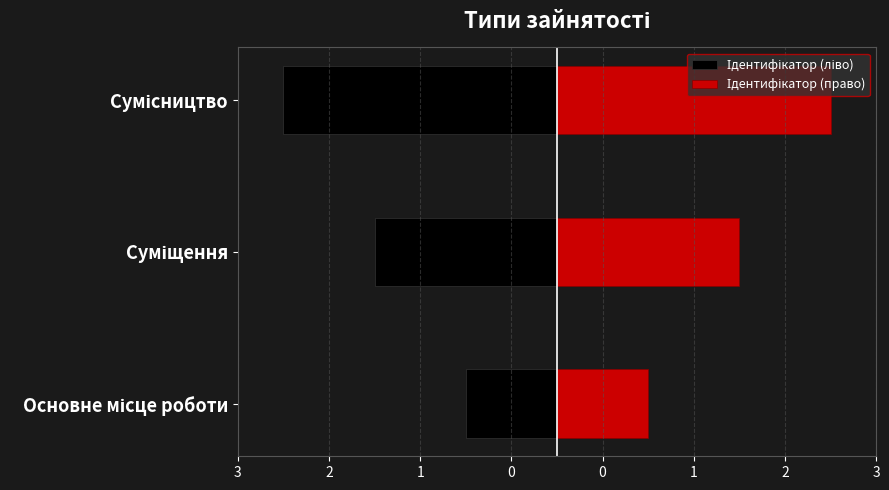

How many values in the Ідентифікатор (ліво) series are below -2?

1